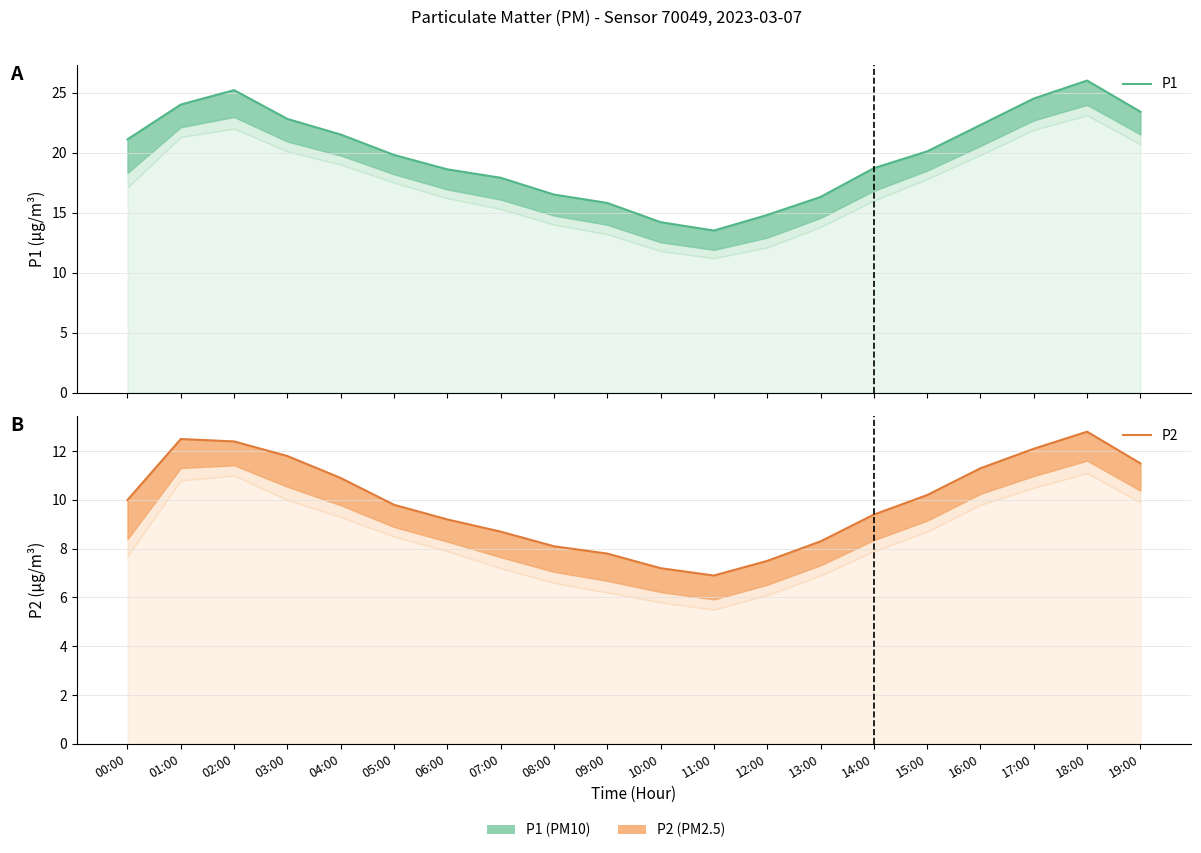

What is the difference between the P1 values at 17:00 and 14:00?

5.8